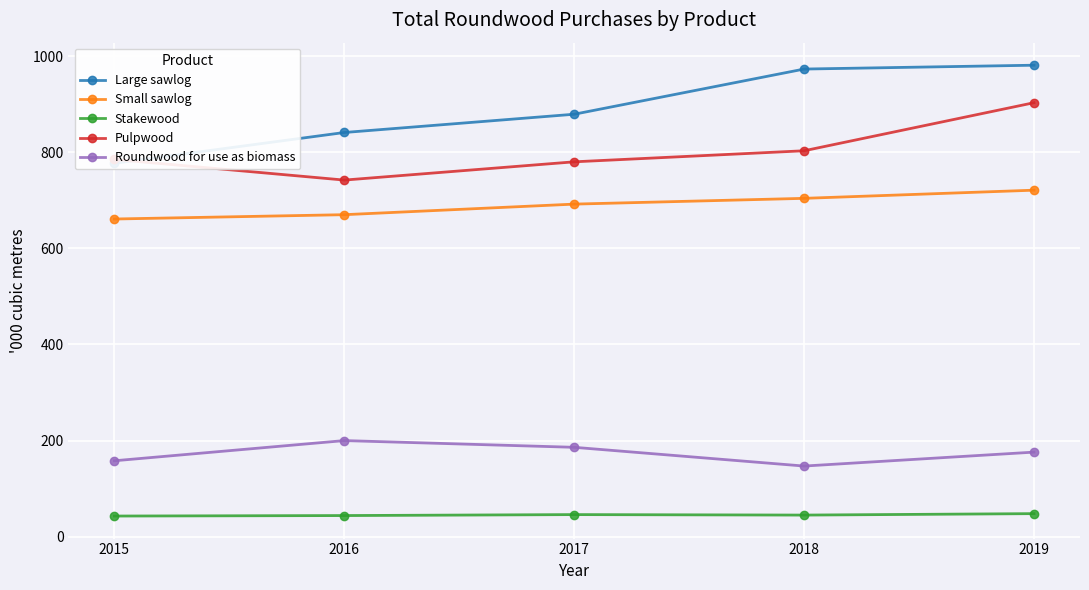

How many data points in Small sawlog are less than 692?

2